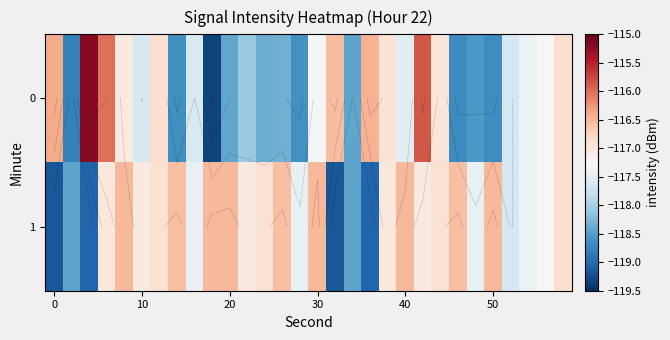

True or false: 0 has a value of -118.6 at 50.

True